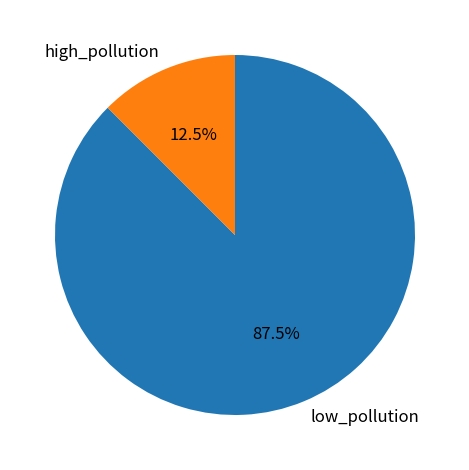

Which category has the smallest portion of the pie?

high_pollution